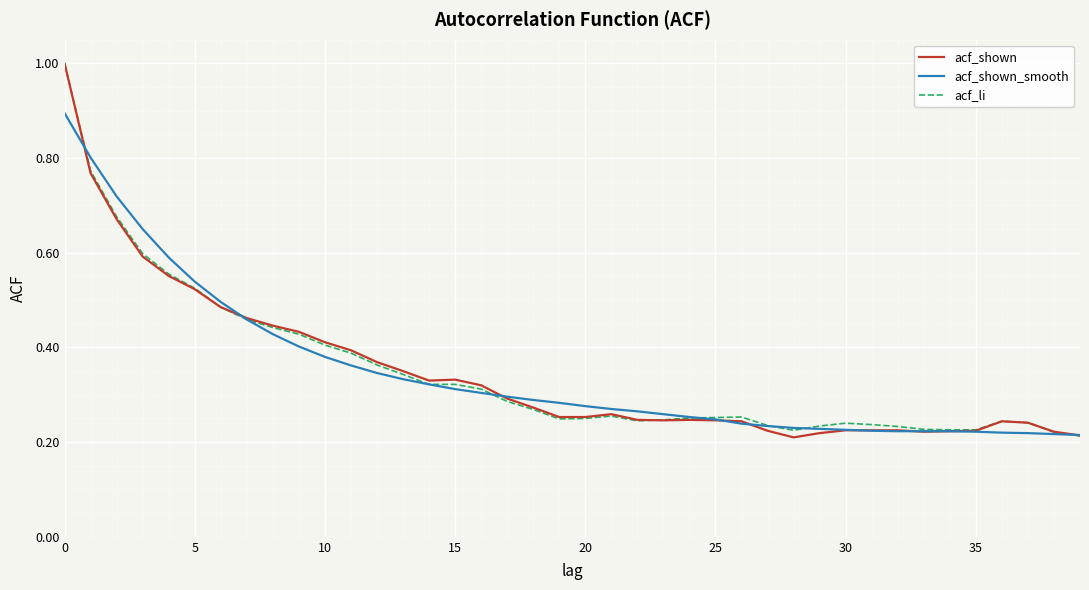

What is the maximum value shown in the chart?

1.0